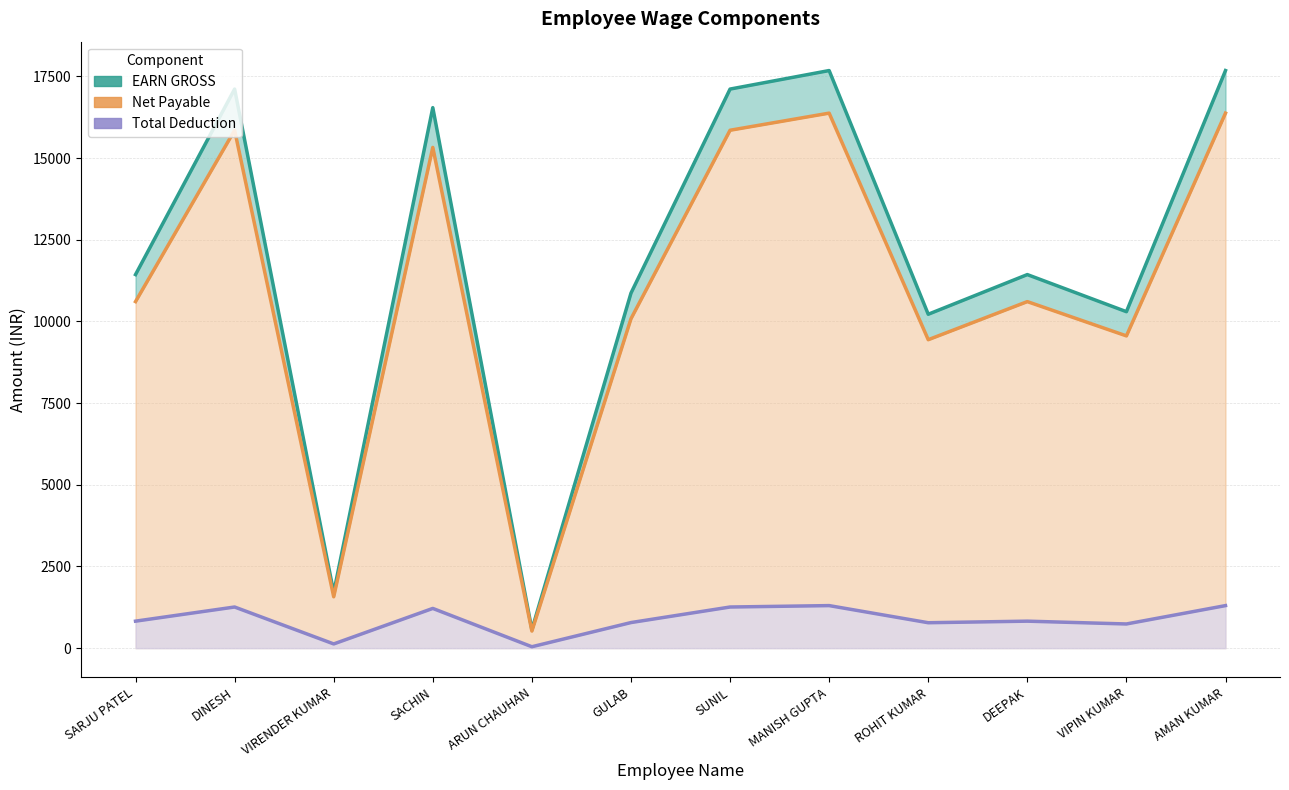

Reading right to left, transcribe all the data shown in this chart.

EARN GROSS: AMAN KUMAR=17676.8	VIPIN KUMAR=10297.9	DEEPAK=11432.9	ROHIT KUMAR=10219.0	MANISH GUPTA=17676.8	SUNIL=17109.8	GULAB=10864.9	ARUN CHAUHAN=568.0	SACHIN=16541.8	VIRENDER KUMAR=1703.0	DINESH=17109.8	SARJU PATEL=11432.9
Net Payable: AMAN KUMAR=16373.9	VIPIN KUMAR=9556.9	DEEPAK=10605.9	ROHIT KUMAR=9440.0	MANISH GUPTA=16373.9	SUNIL=15849.9	GULAB=10080.9	ARUN CHAUHAN=524.0	SACHIN=15324.9	VIRENDER KUMAR=1573.0	DINESH=15849.9	SARJU PATEL=10605.9
Total Deduction: AMAN KUMAR=1303.0	VIPIN KUMAR=741.0	DEEPAK=827.0	ROHIT KUMAR=779.0	MANISH GUPTA=1303.0	SUNIL=1260.0	GULAB=784.0	ARUN CHAUHAN=44.0	SACHIN=1217.0	VIRENDER KUMAR=130.0	DINESH=1260.0	SARJU PATEL=827.0